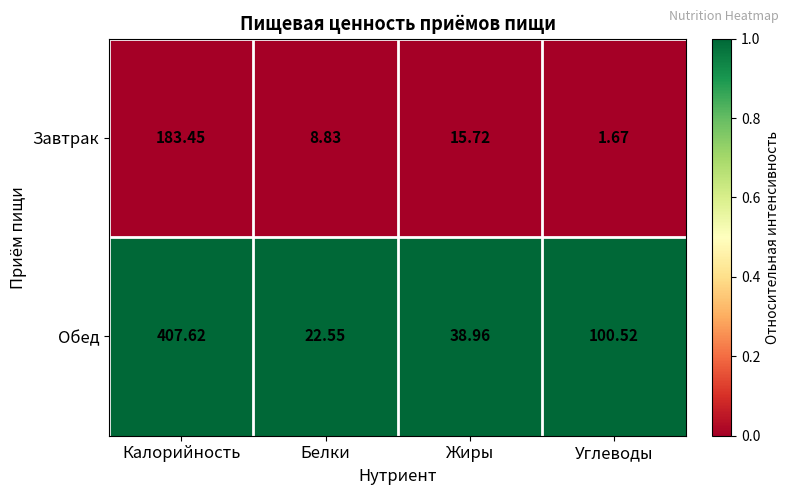

Which series has the widest spread of values?

Обед